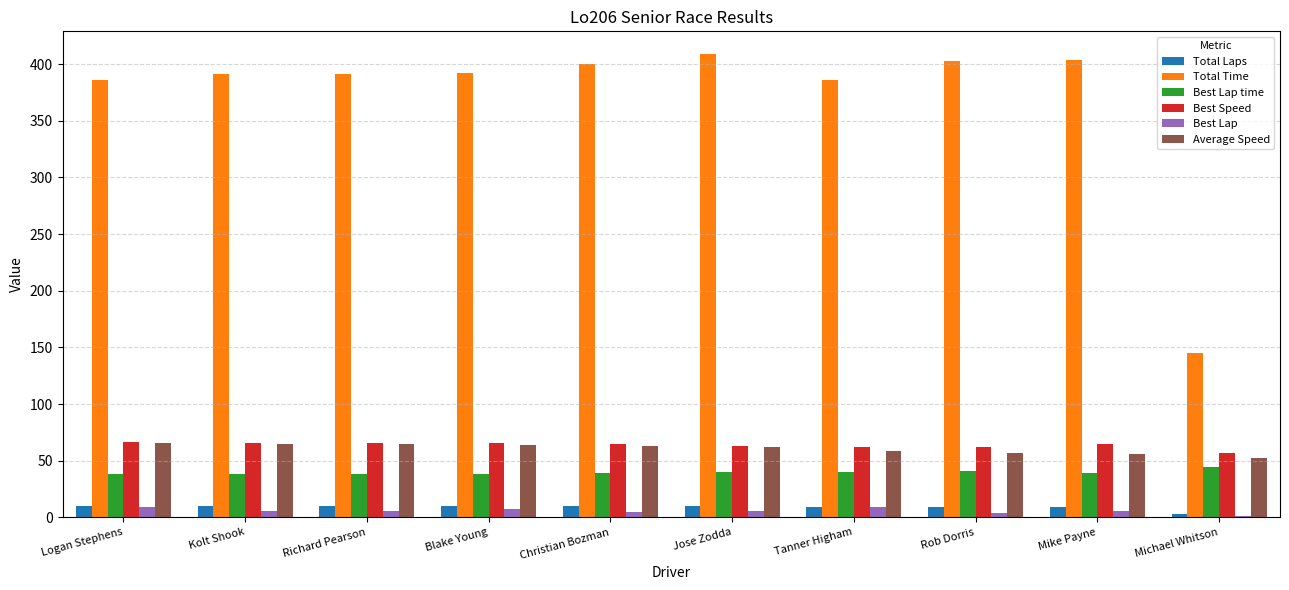

What is the highest value of the Total Time series?

408.5